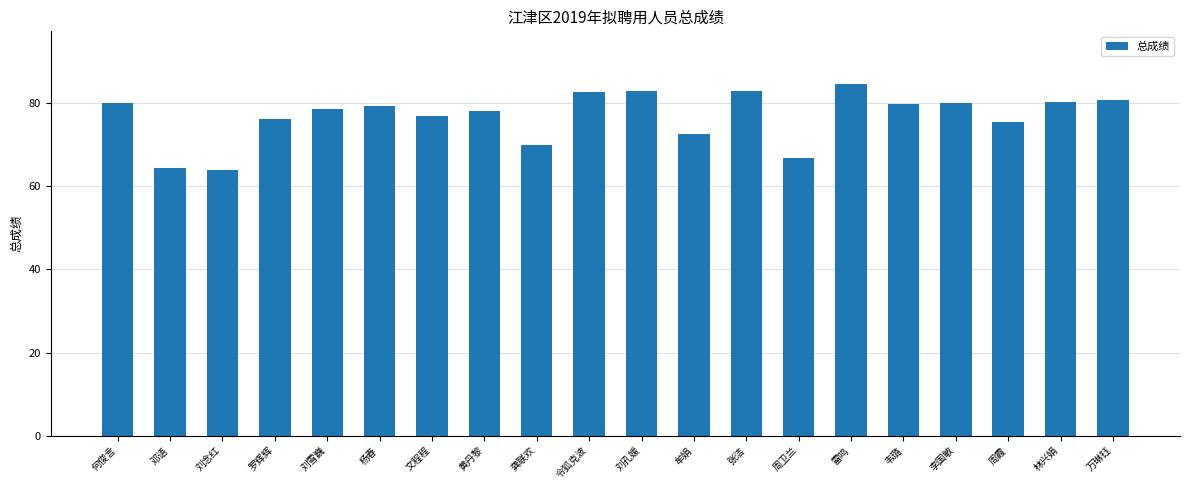

What is the average value?

76.8